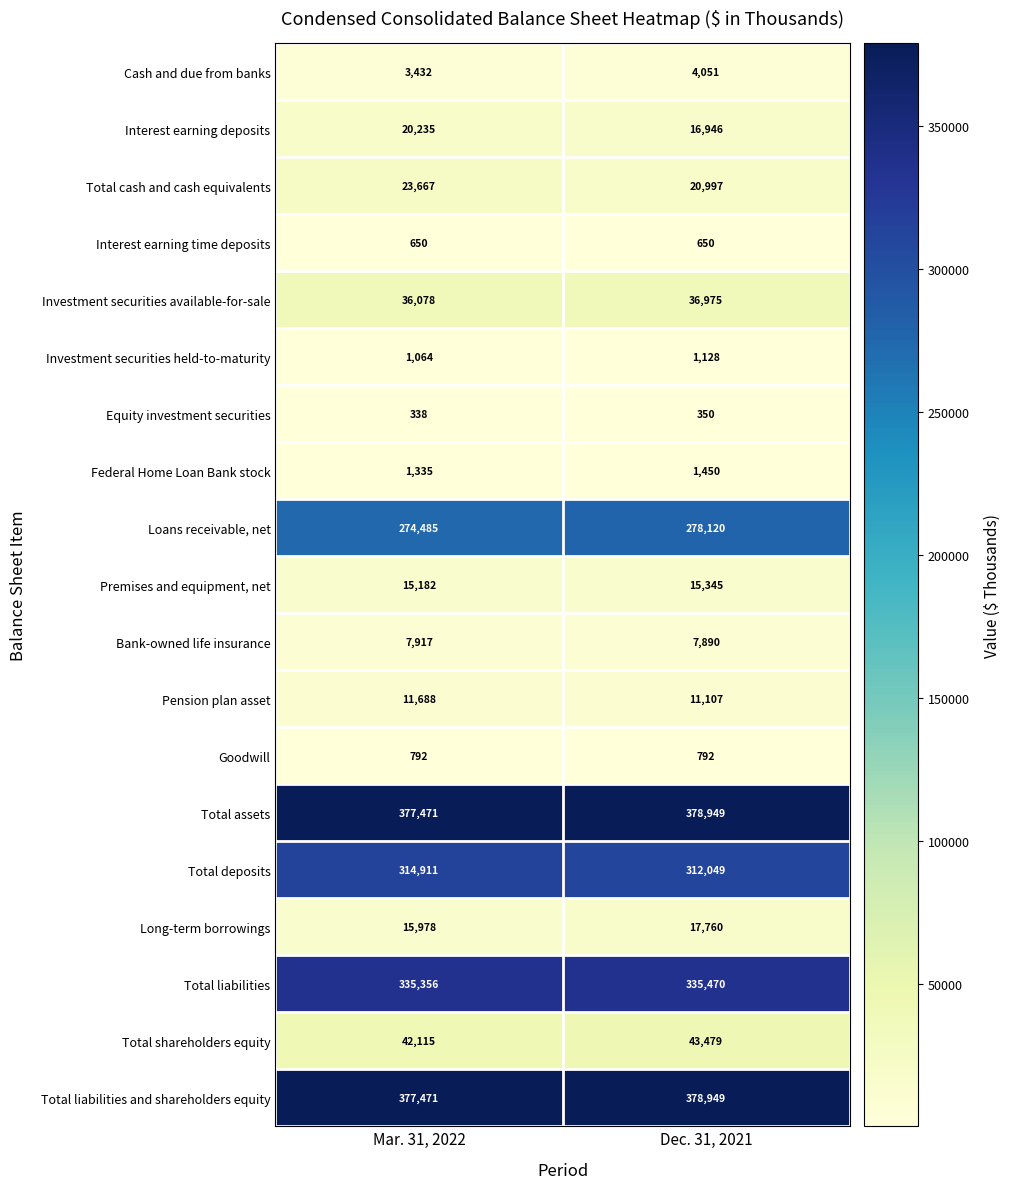

The value of Total assets at Dec. 31, 2021 is 378949. True or false?

True